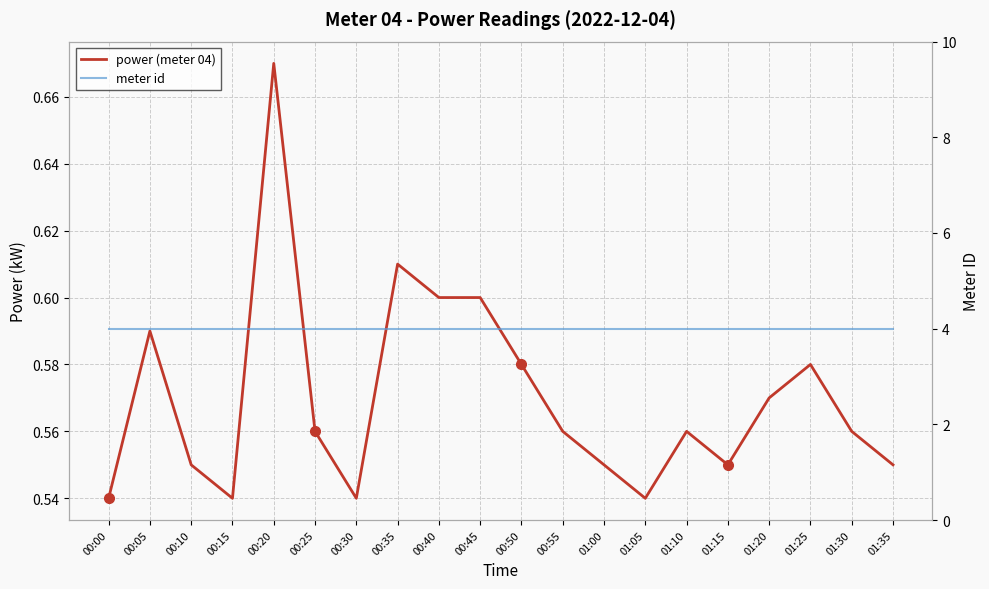

Between 00:30 and 01:10, which series saw the biggest shift?

power (meter 04)